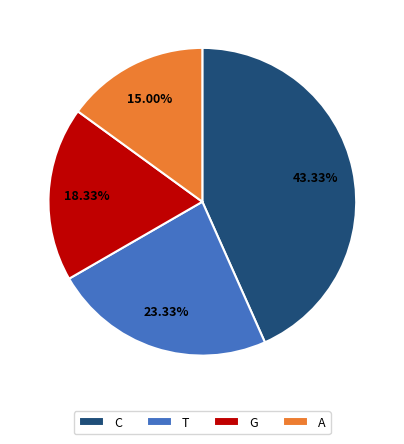

Is there a majority slice in this chart?

No